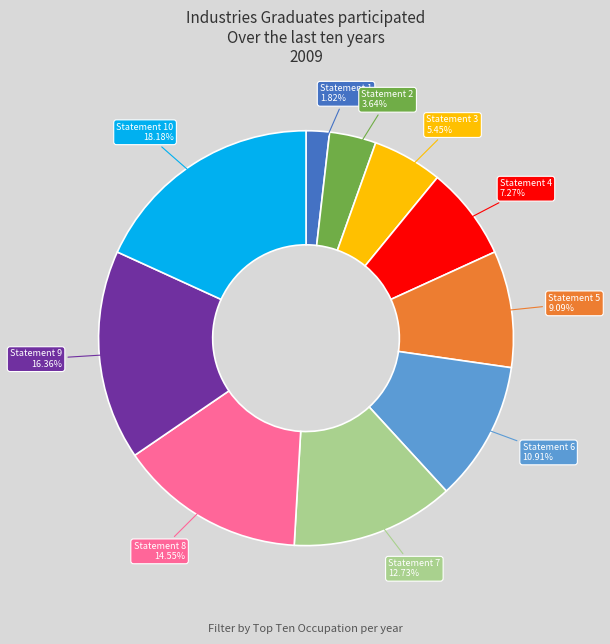

Does Statement 6 represent more than half of the total?

No